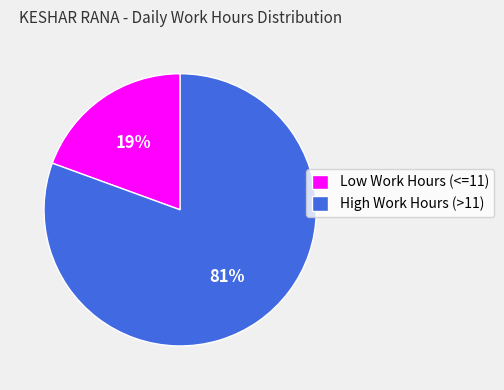

Between Low Work Hours (<=11) and High Work Hours (>11), which is larger?

High Work Hours (>11)